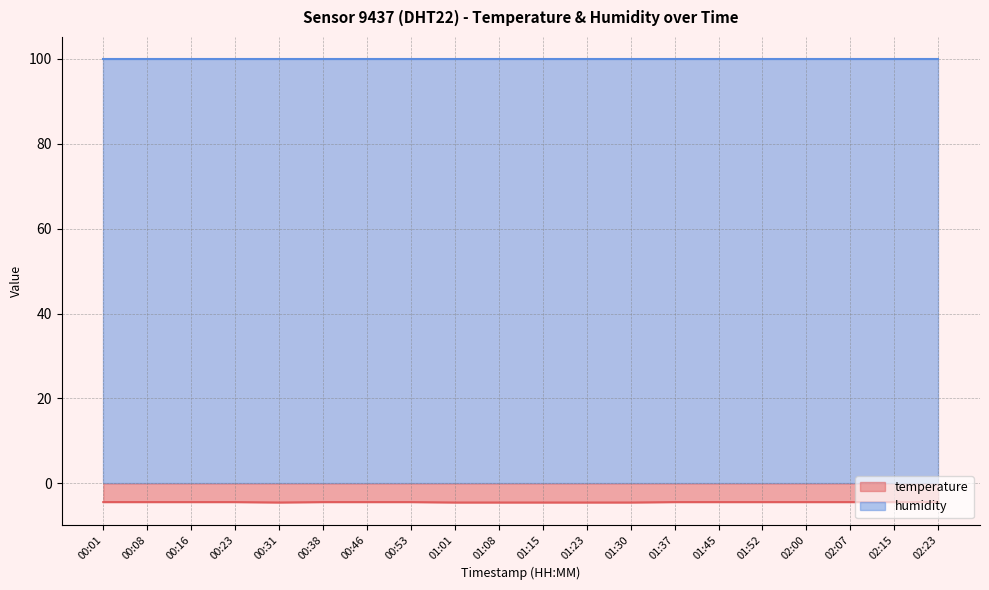

Which label corresponds to the smallest value in the chart?

00:31